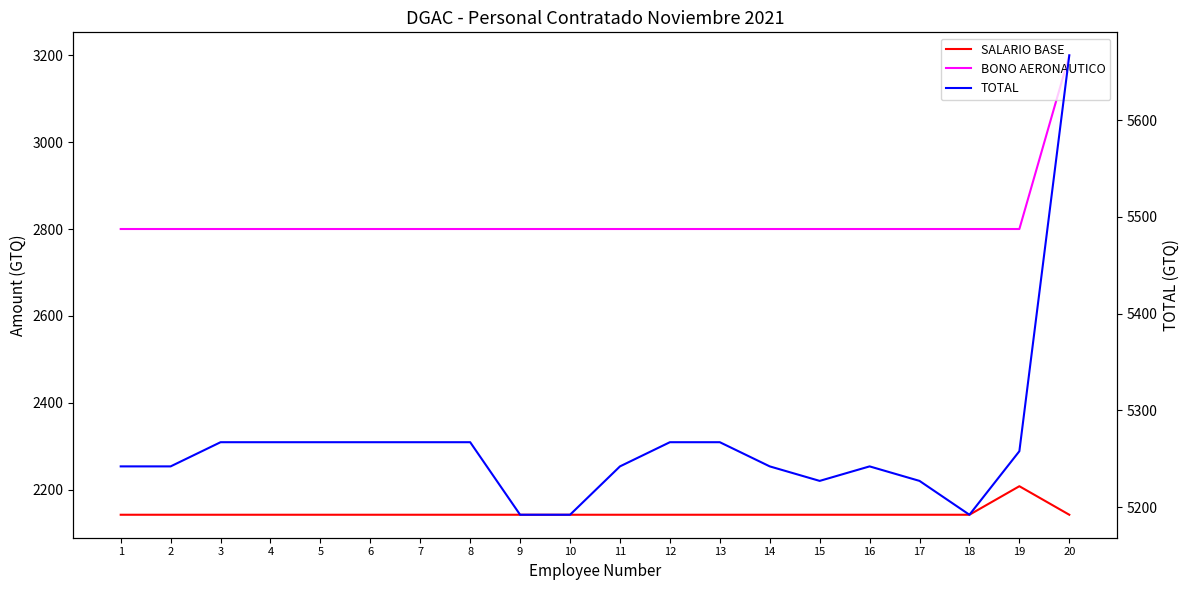

Reading left to right, list all the values displayed in this chart.

SALARIO BASE: 2142.0	2142.0	2142.0	2142.0	2142.0	2142.0	2142.0	2142.0	2142.0	2142.0	2142.0	2142.0	2142.0	2142.0	2142.0	2142.0	2142.0	2142.0	2207.7	2142.0
BONO AERONAUTICO: 2800.0	2800.0	2800.0	2800.0	2800.0	2800.0	2800.0	2800.0	2800.0	2800.0	2800.0	2800.0	2800.0	2800.0	2800.0	2800.0	2800.0	2800.0	2800.0	3200.0
TOTAL: 5242.0	5242.0	5267.0	5267.0	5267.0	5267.0	5267.0	5267.0	5192.0	5192.0	5242.0	5267.0	5267.0	5242.0	5227.0	5242.0	5227.0	5192.0	5257.7	5667.0